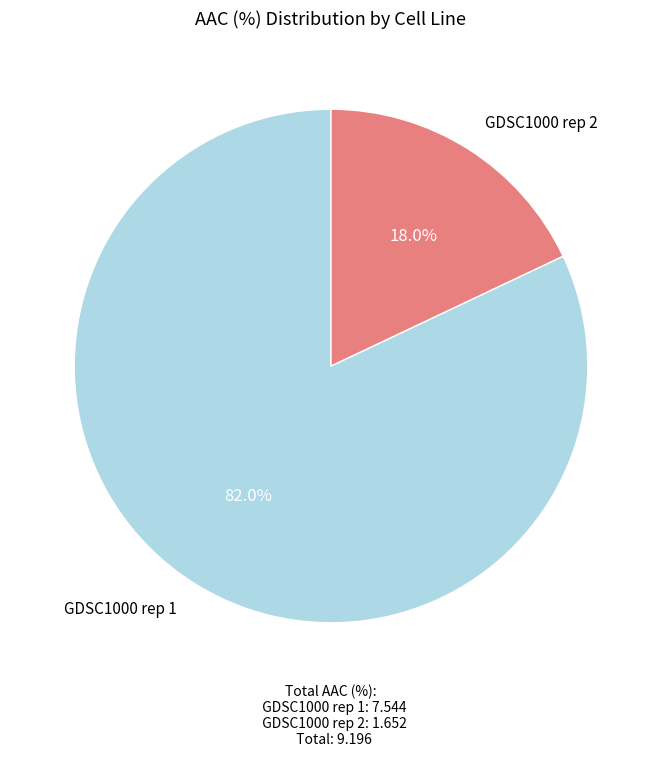

Approximately how many times larger is the value at GDSC1000 rep 1 compared to GDSC1000 rep 2?

4.6